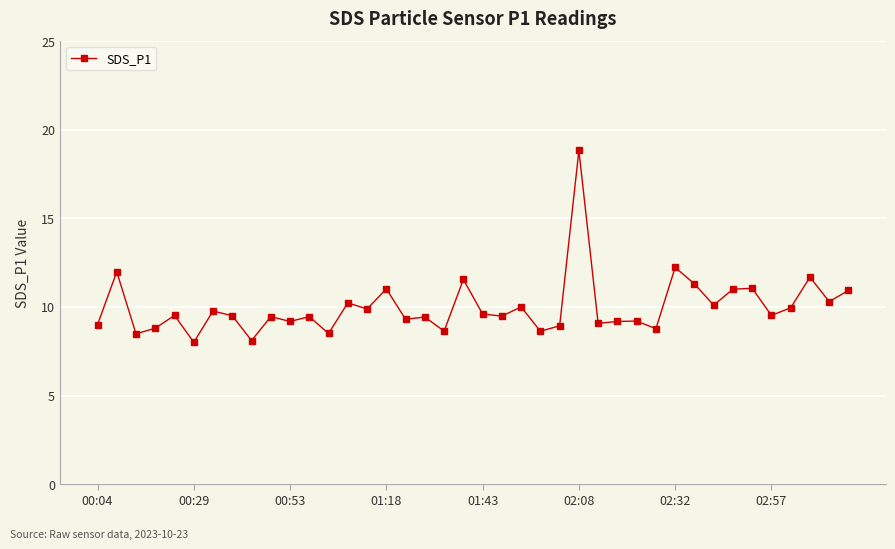

True or false: the data has more than 0 interior local peaks.

True